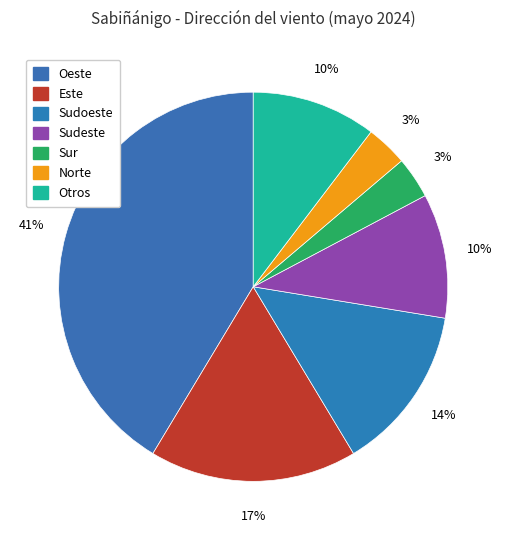

Does any single category account for the majority?

No